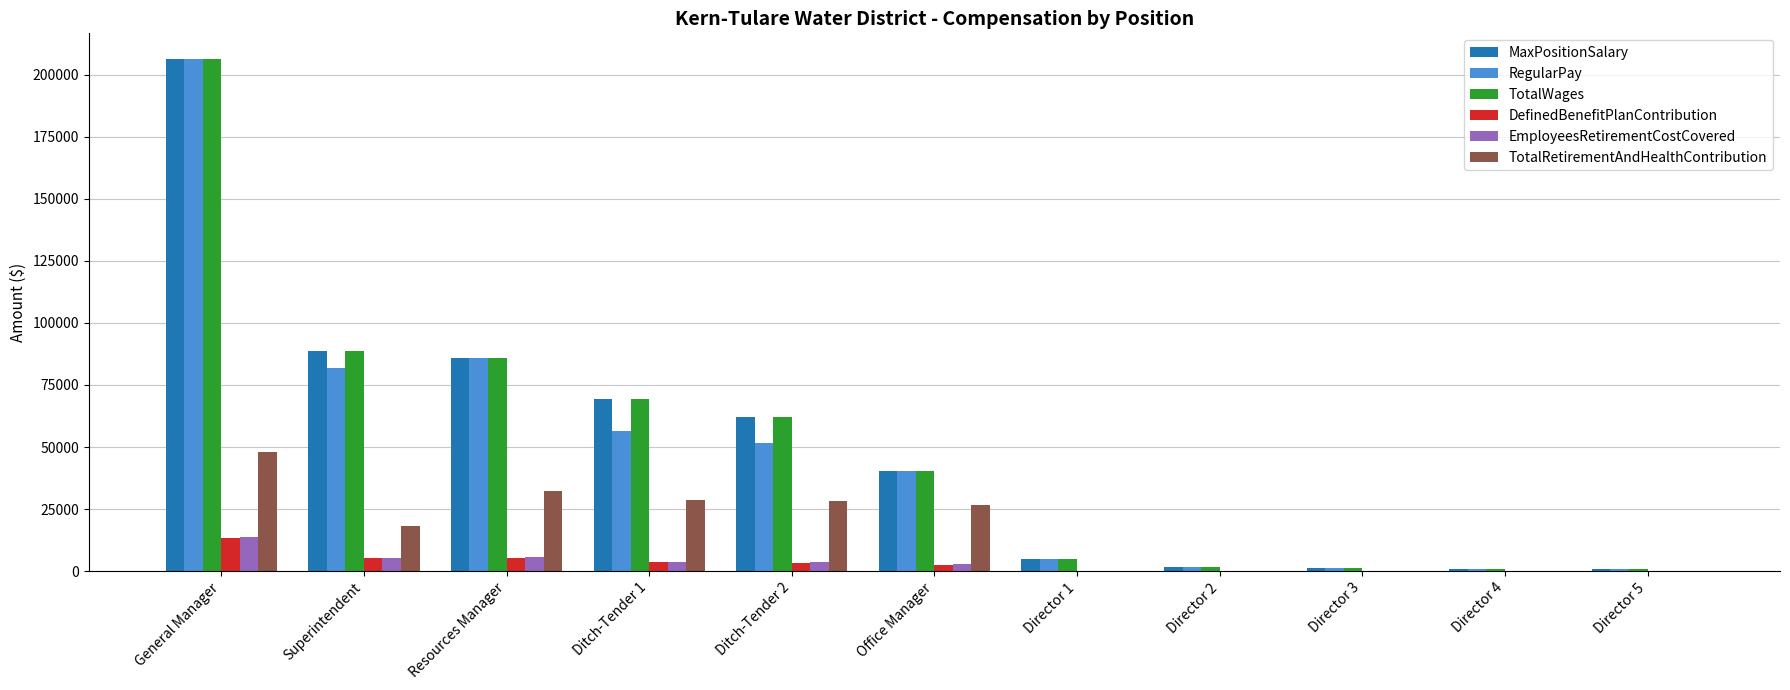

Is it true that RegularPay equals 40266 at Office Manager?

True